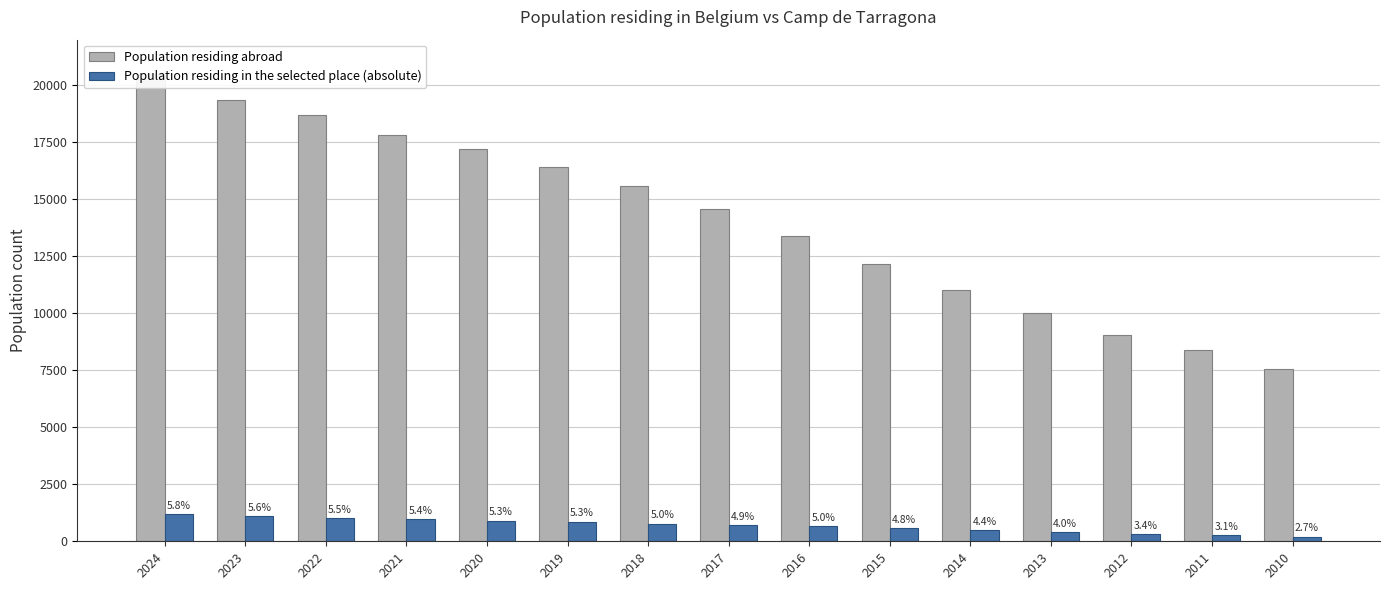

Which series has the largest total across all categories?

Population residing abroad